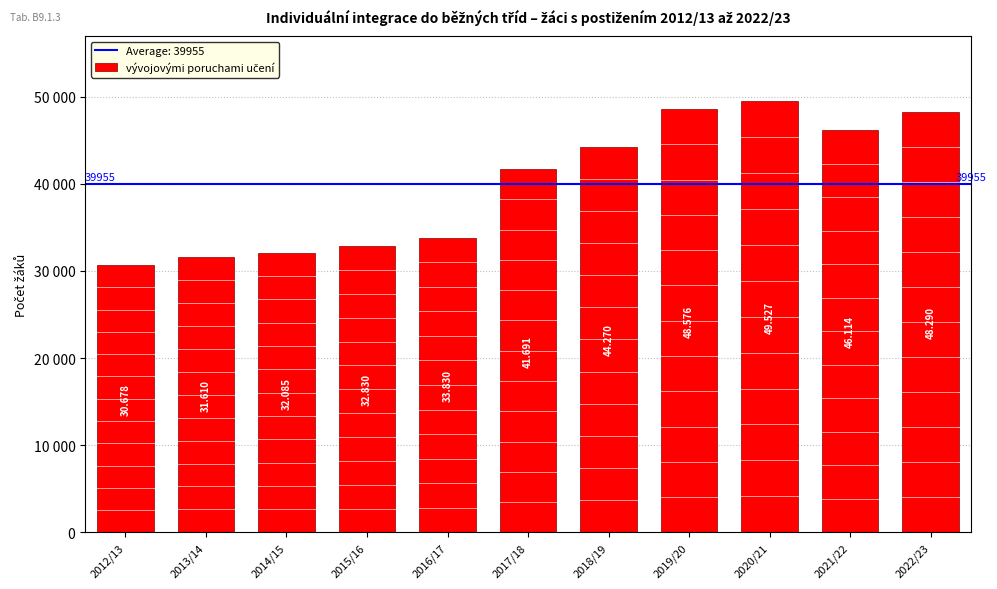

Count the number of categories in the chart.

11